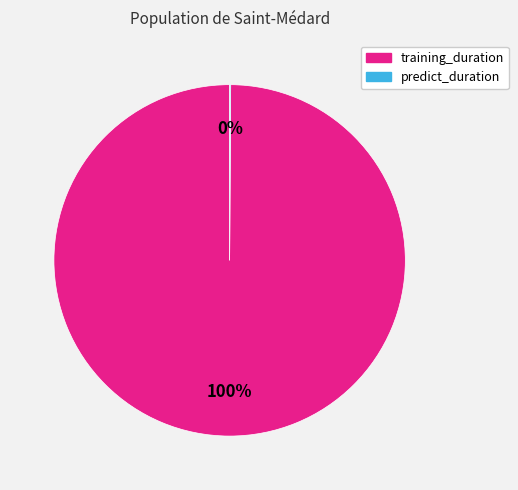

The training_duration slice represents 100% of the pie. True or false?

True